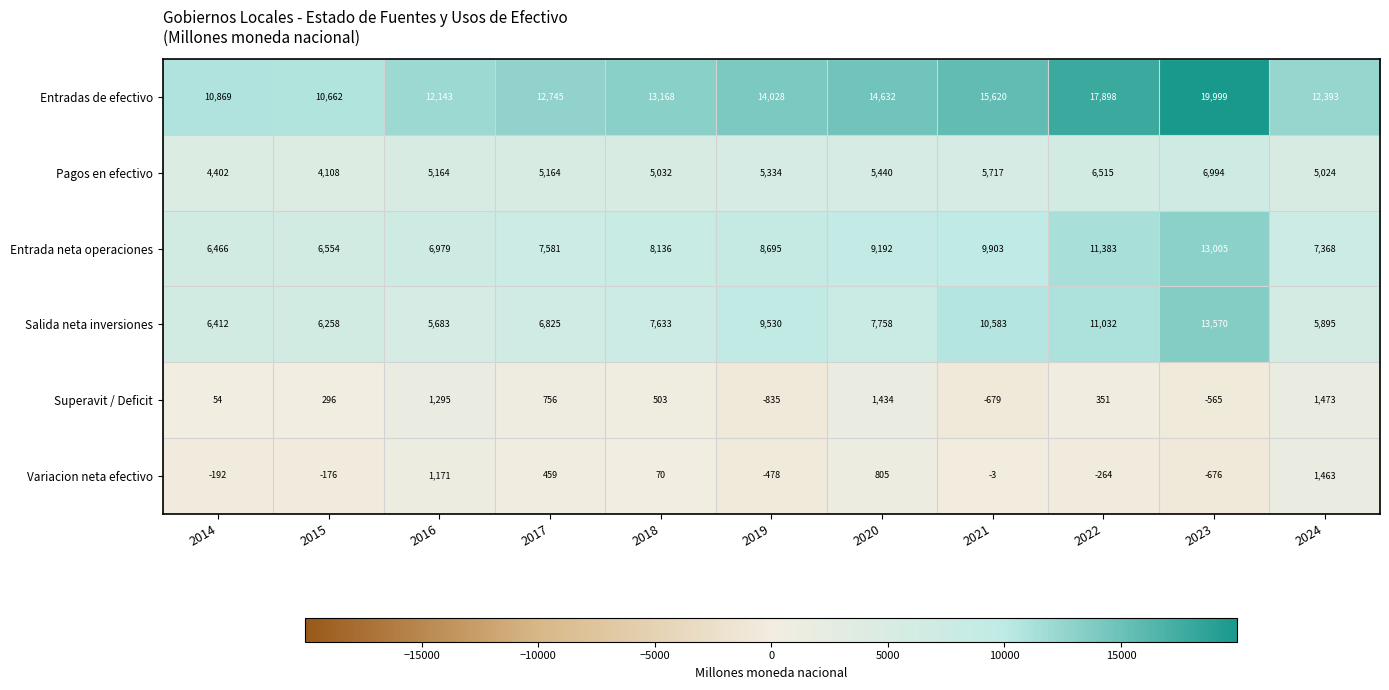

What is the maximum value shown in the chart?

19999